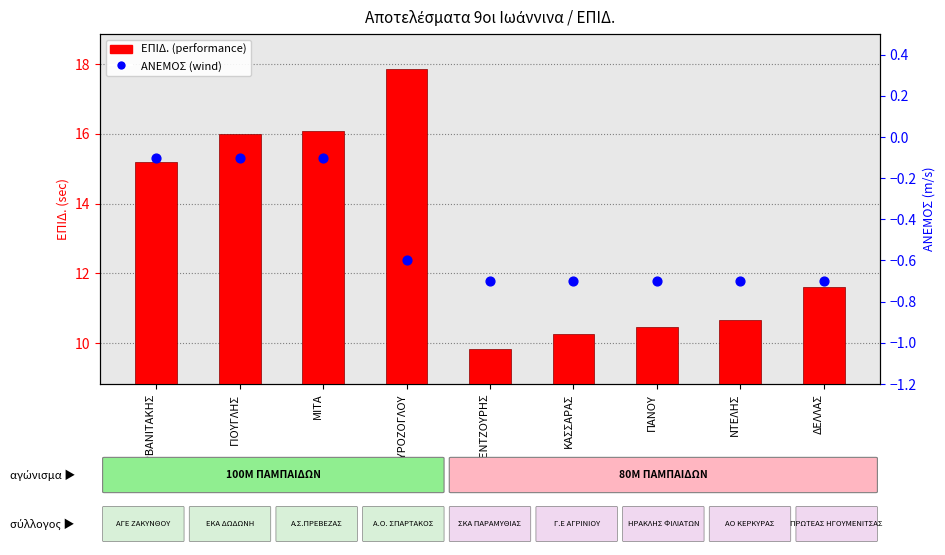

At which category is the sum across all series the highest?

ΜΑΥΡΟΖΟΓΛΟΥ